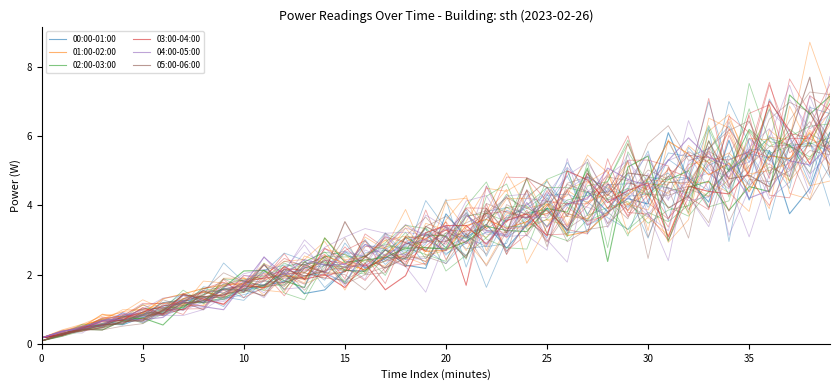

What are all the series names shown in the legend?

00:00-01:00, 01:00-02:00, 02:00-03:00, 03:00-04:00, 04:00-05:00, 05:00-06:00